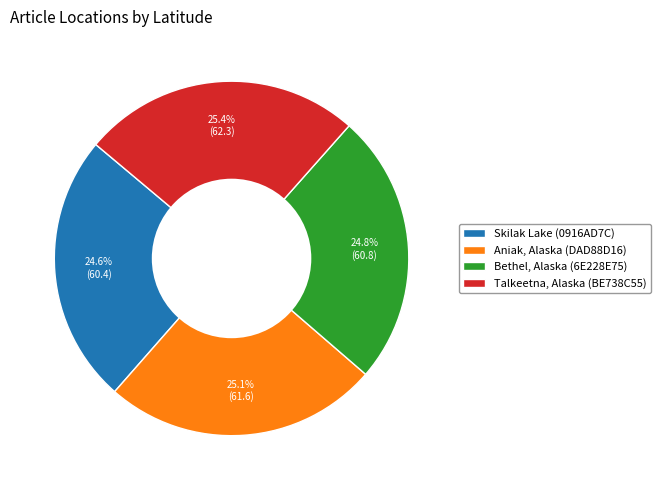

What percentage do Aniak, Alaska (DAD88D16) and Talkeetna, Alaska (BE738C55) together represent?

50.6%